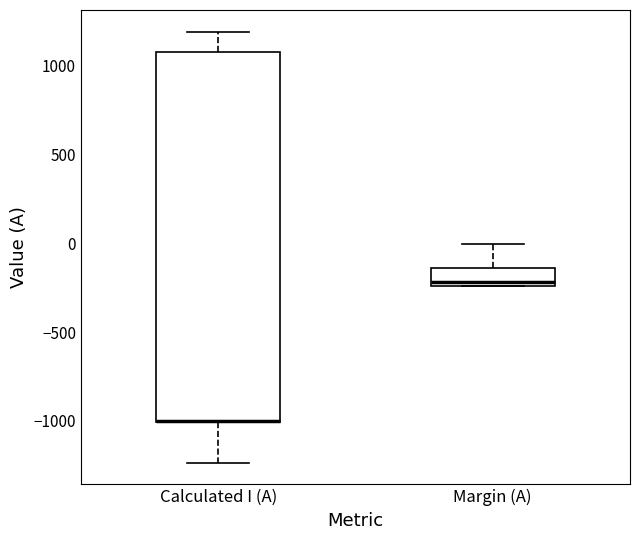

Where does the upper whisker of the box for Calculated I (A) end on the y-axis? The values are not printed on the chart, so give them approximately, as read against the axis.

1200